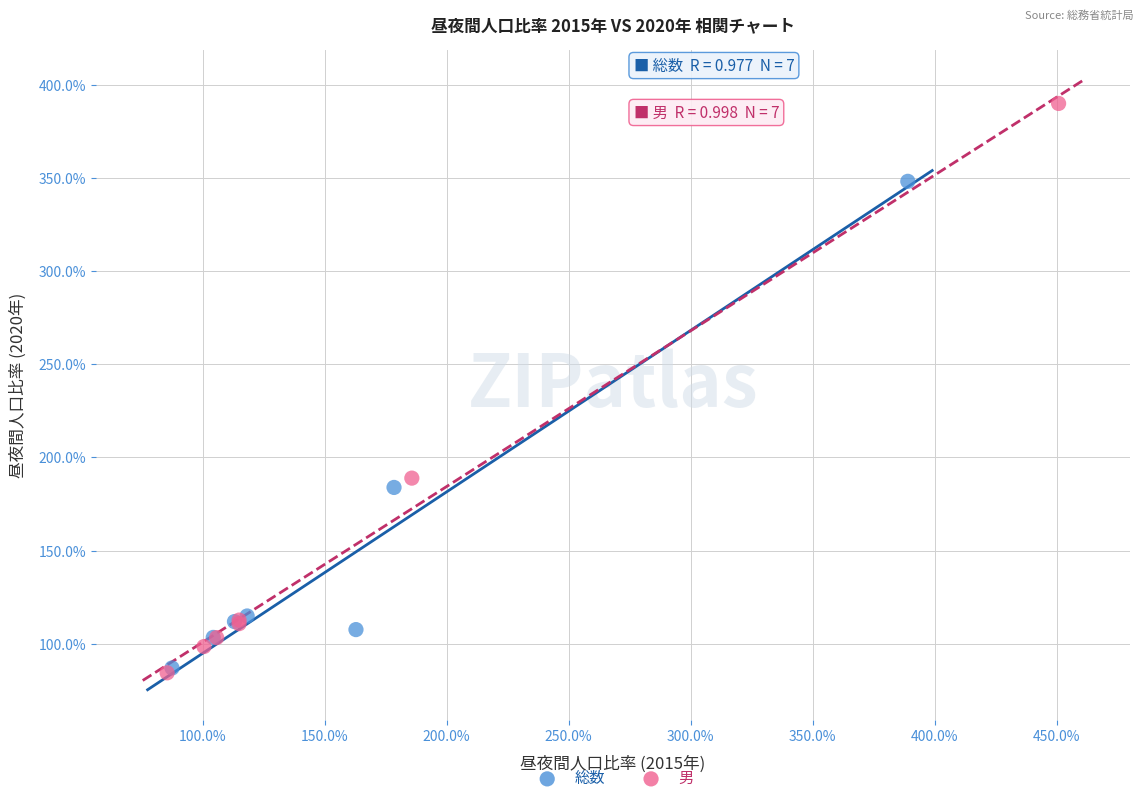

What are all the series names shown in the legend?

総数, 男